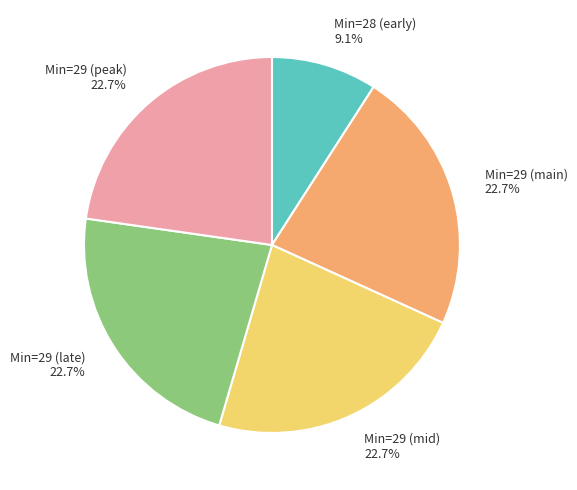

What is the ratio of the value at Min=29 (main) to the value at Min=29 (mid)?

1.0